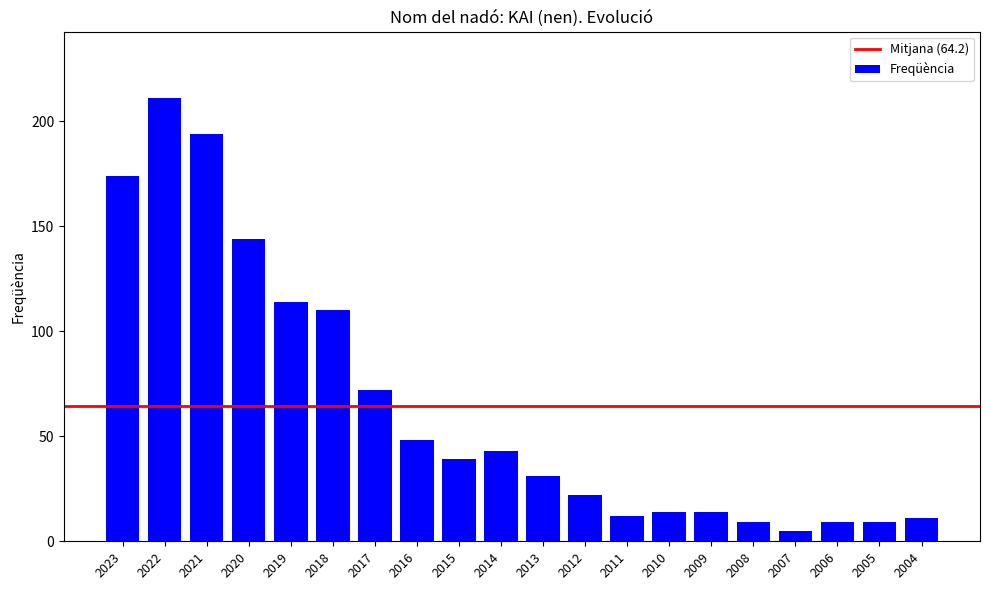

How many series are shown in this chart?

1